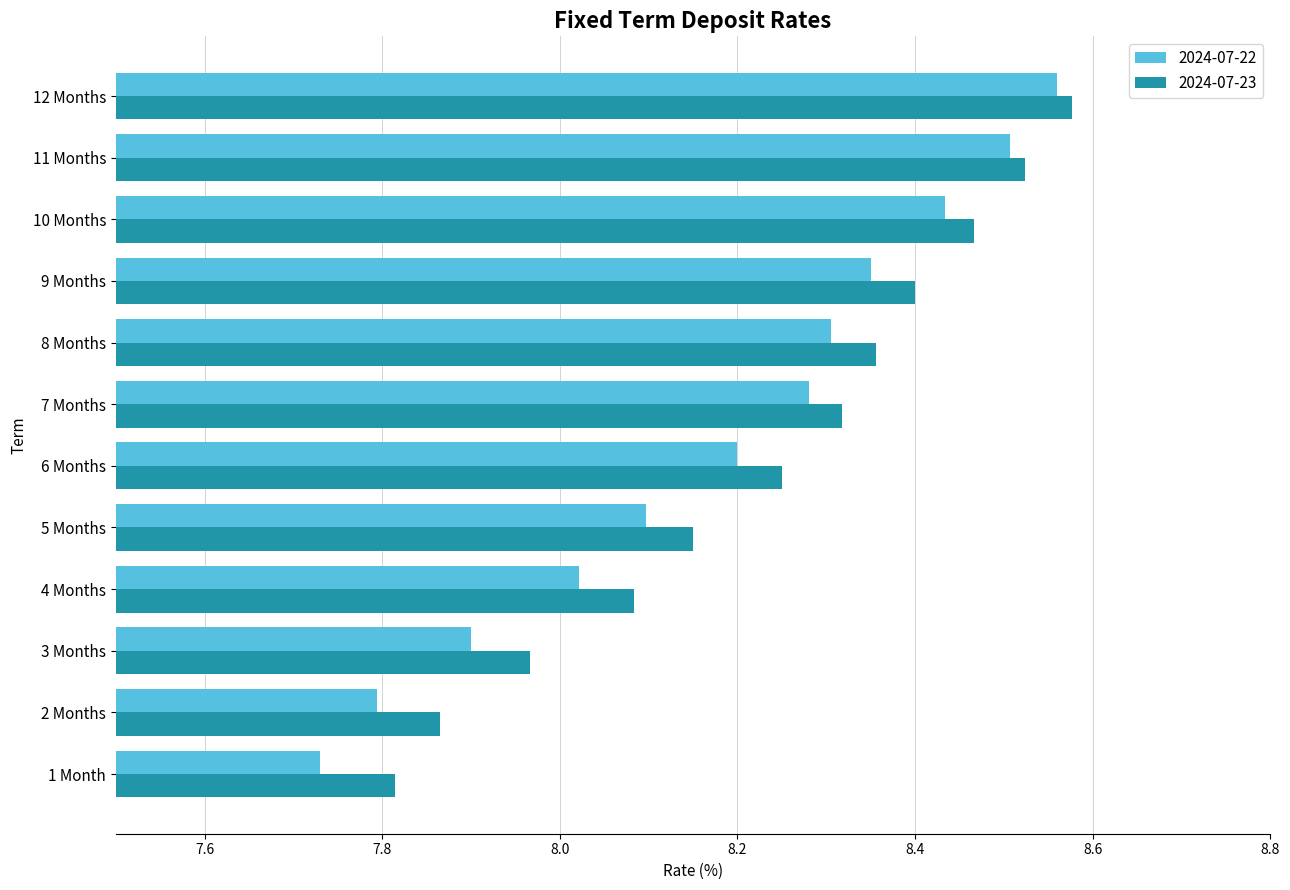

At which label is 2024-07-22 closest to 8?

4 Months